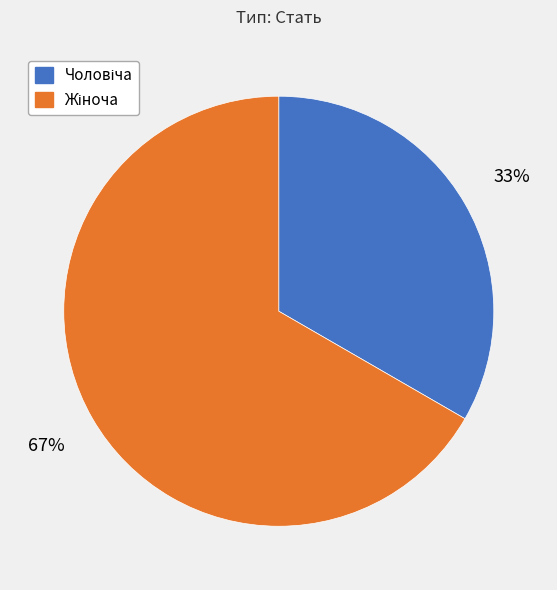

Does any single category account for the majority?

Yes